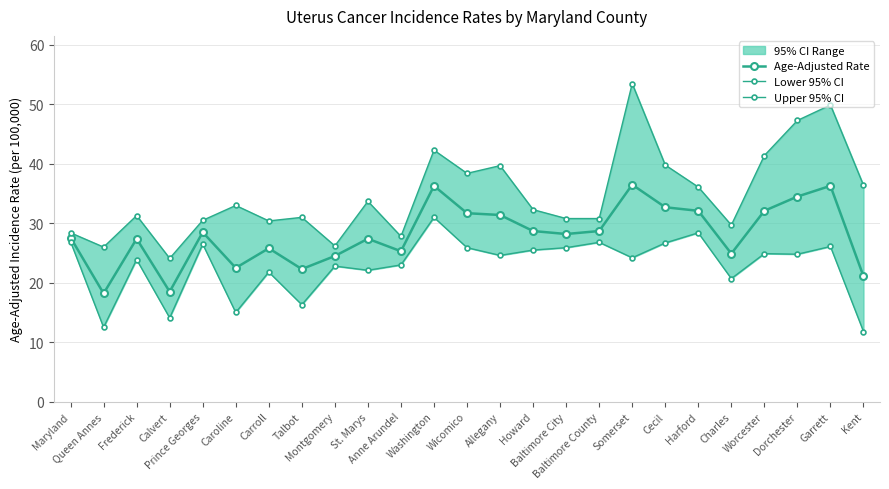

Which series has the largest total across all categories?

Upper 95% CI